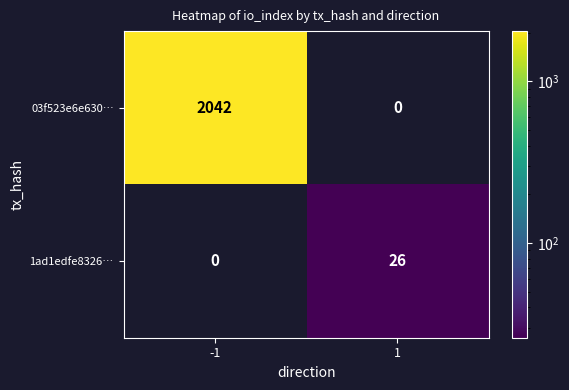

Reading left to right, extract all data points from this chart.

03f523e6e630…: -1=2042	1=0
1ad1edfe8326…: -1=0	1=26